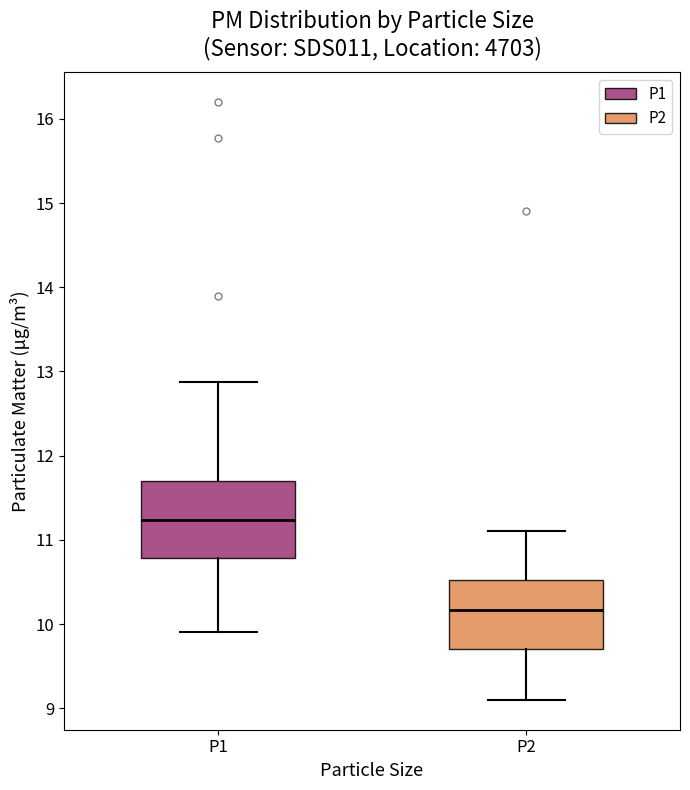

Which box has the lowest median line?

P2